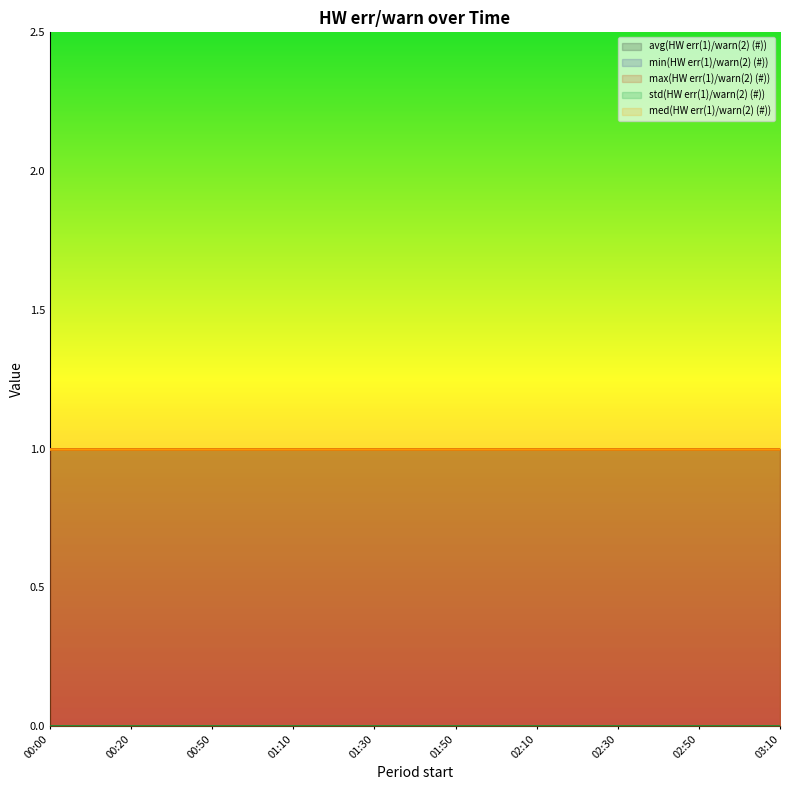

The value of std(HW err(1)/warn(2) (#)) at 02:40 is 0. True or false?

True